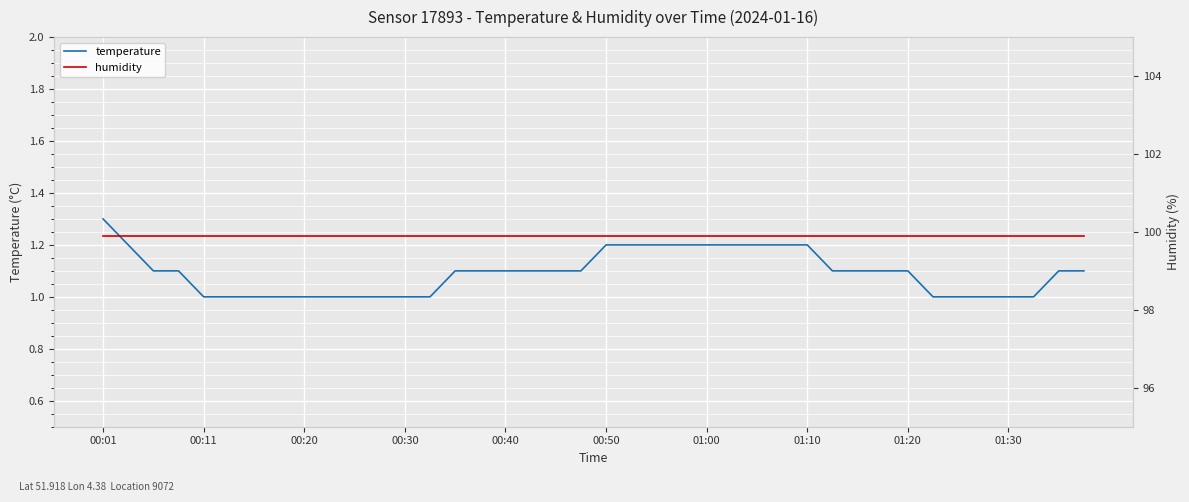

The temperature series shows 2.2 at 00:01. True or false?

False